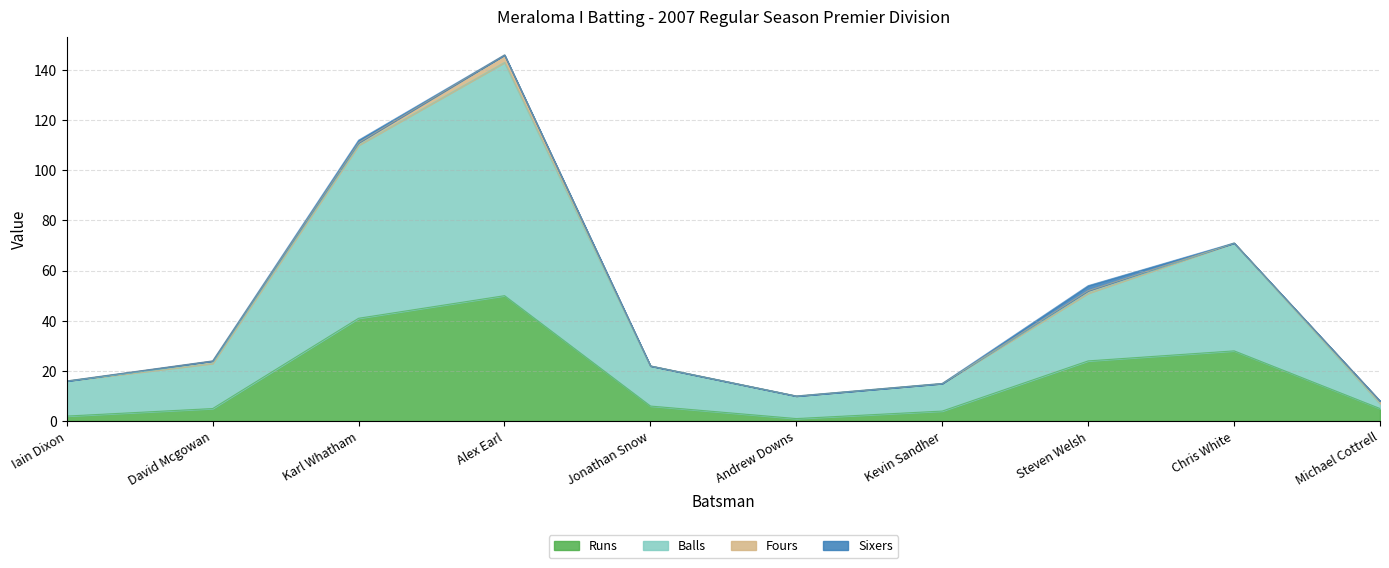

At which category is the sum across all series the highest?

Alex Earl